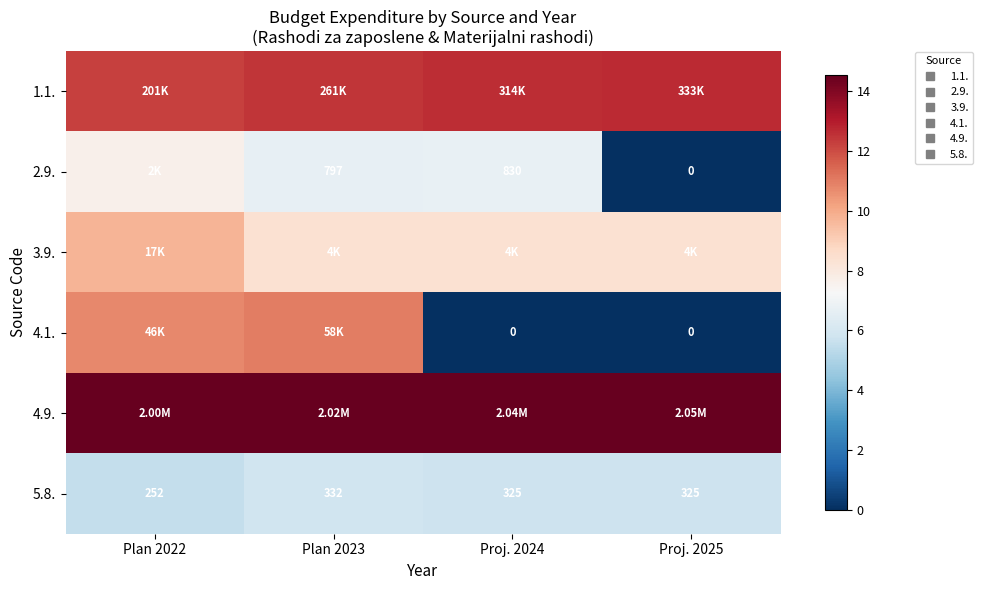

How many values in 4.1. are above zero?

2